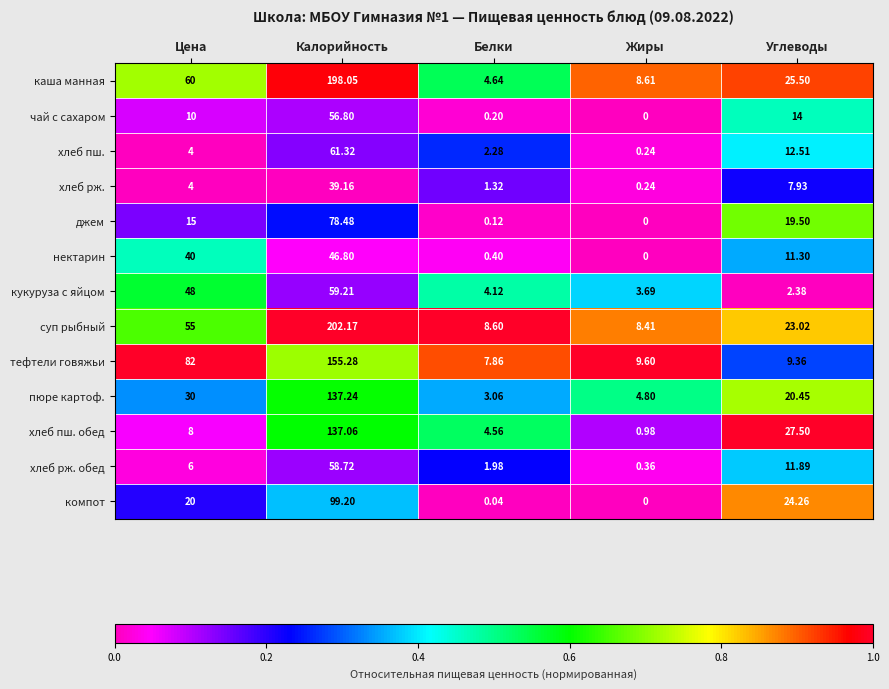

Which label corresponds to the largest value in the chart?

Калорийность